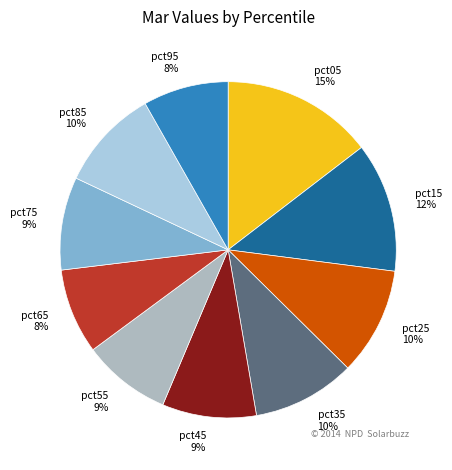

What percentage is the pct85 slice, to the nearest percent?

10%